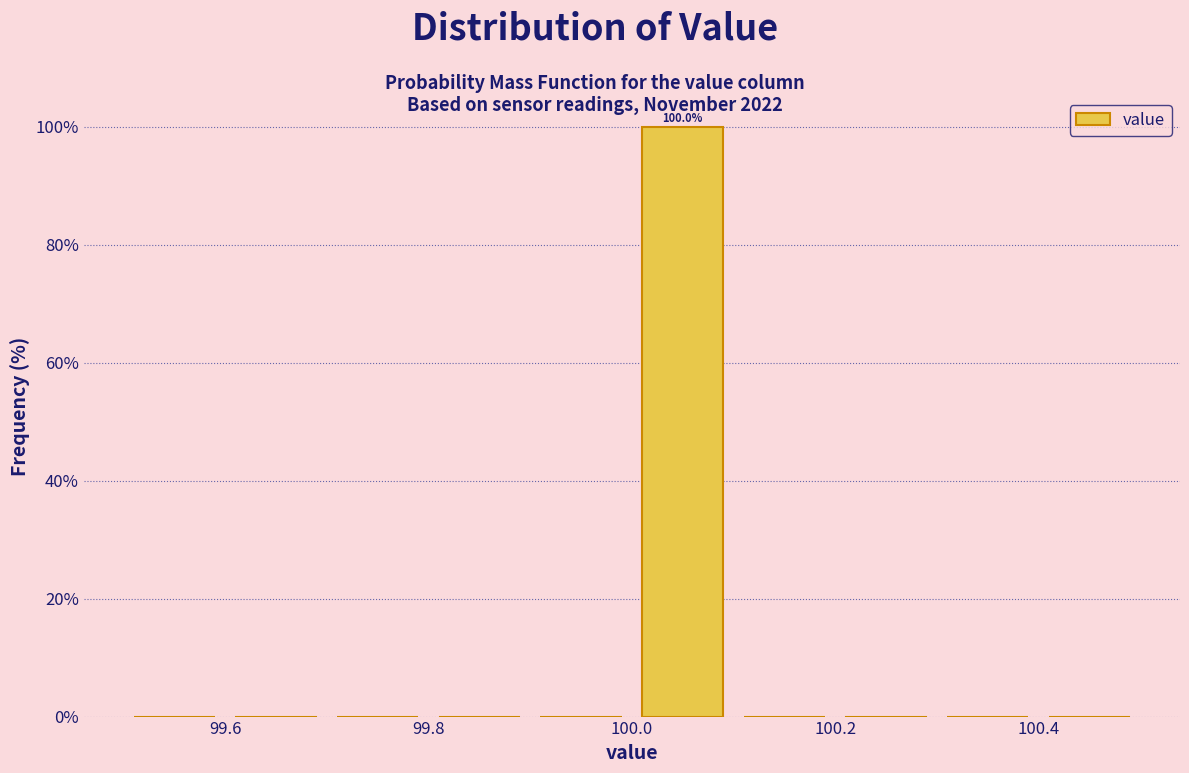

Which range on the x-axis has the tallest bar?

100.0 to 100.1